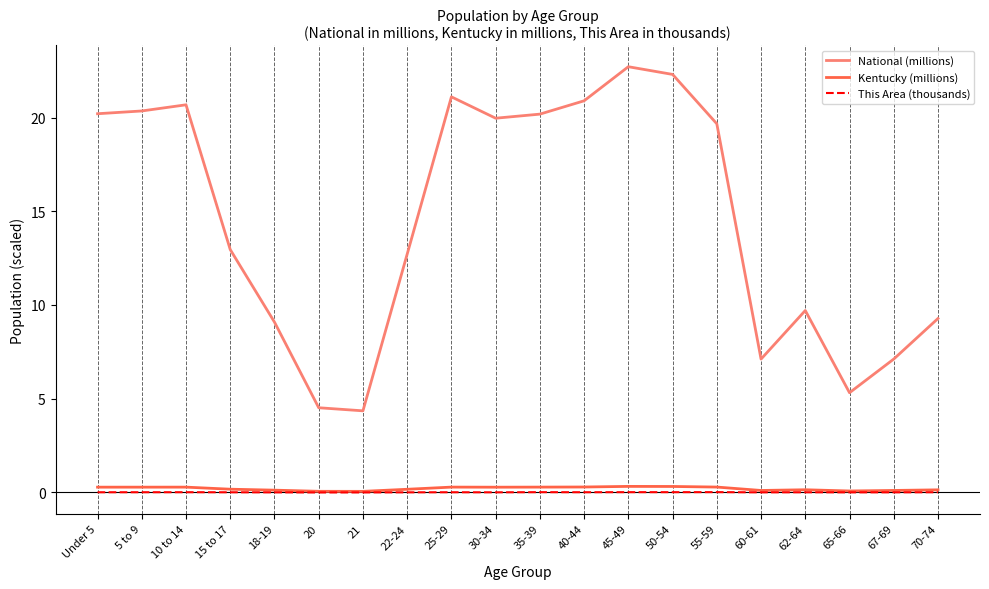

Is the value of National (millions) at 67-69 greater than the value of This Area (thousands) at 25-29?

Yes